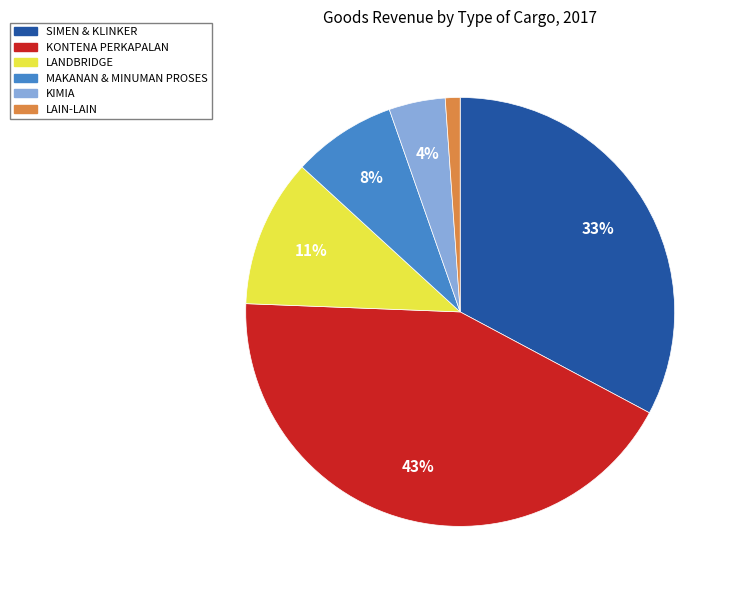

The MAKANAN & MINUMAN PROSES slice represents 8% of the pie. True or false?

True